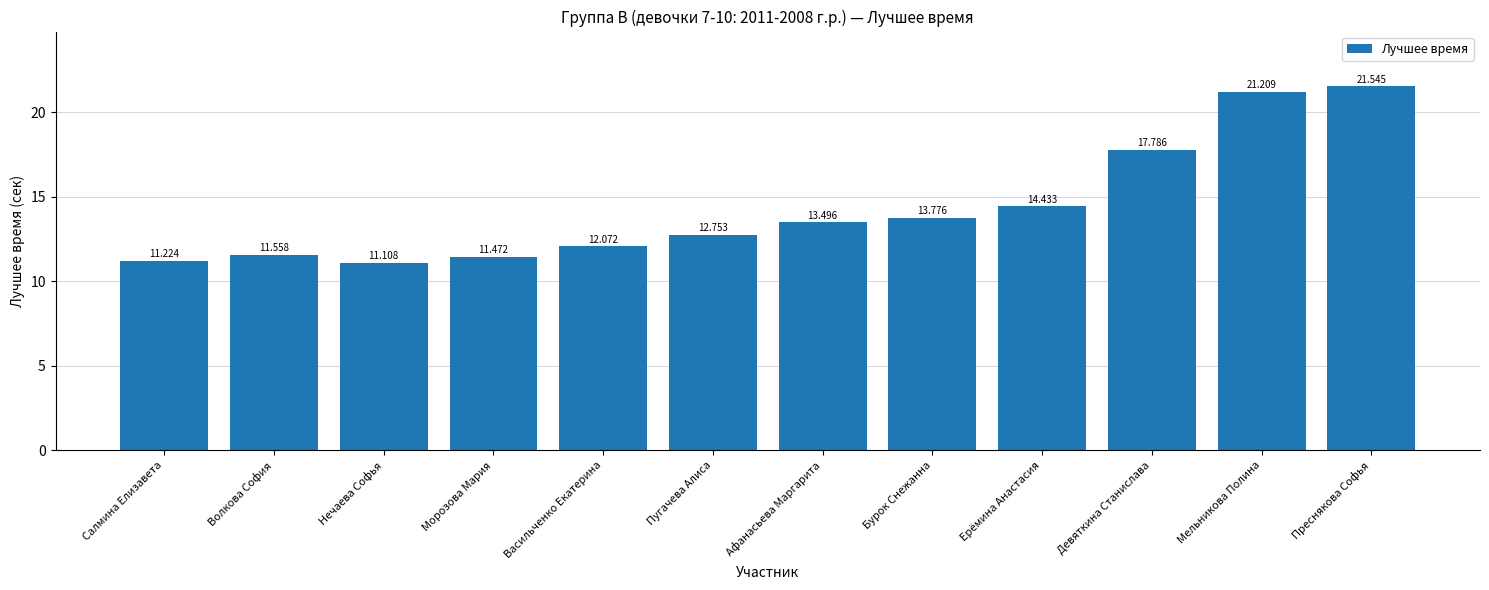

The value at Преснякова Софья is 21.5. True or false?

True